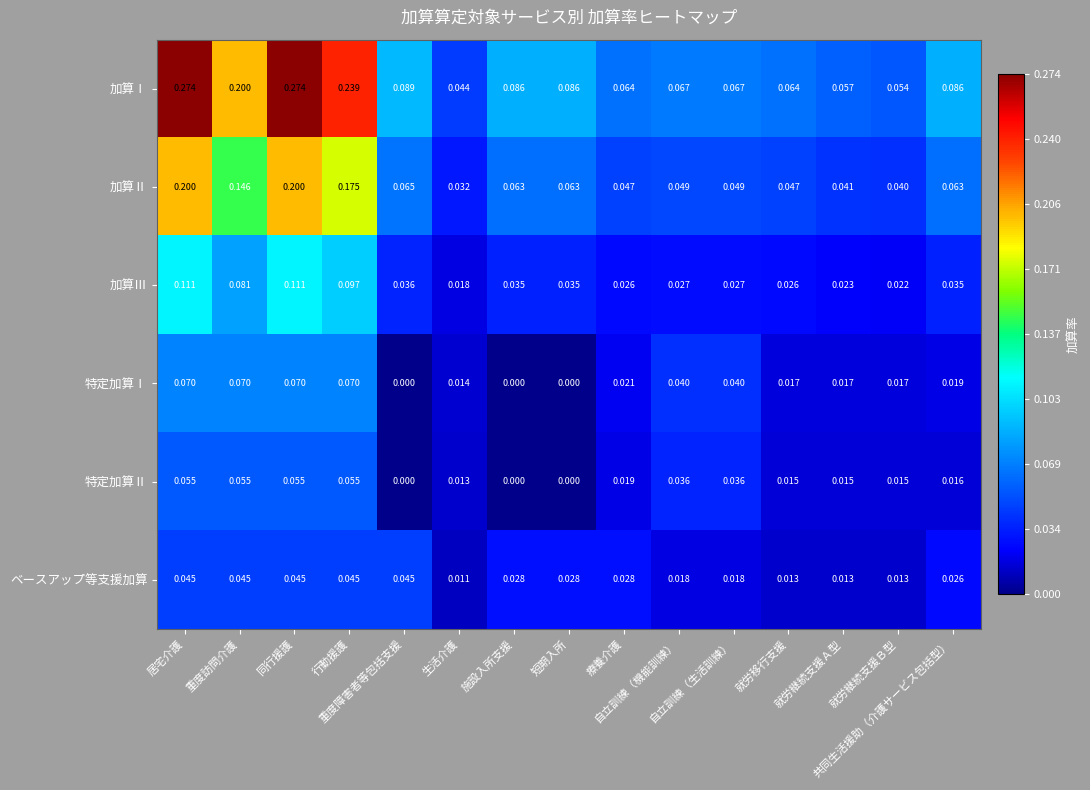

Which series has the largest total across all categories?

加算Ⅰ